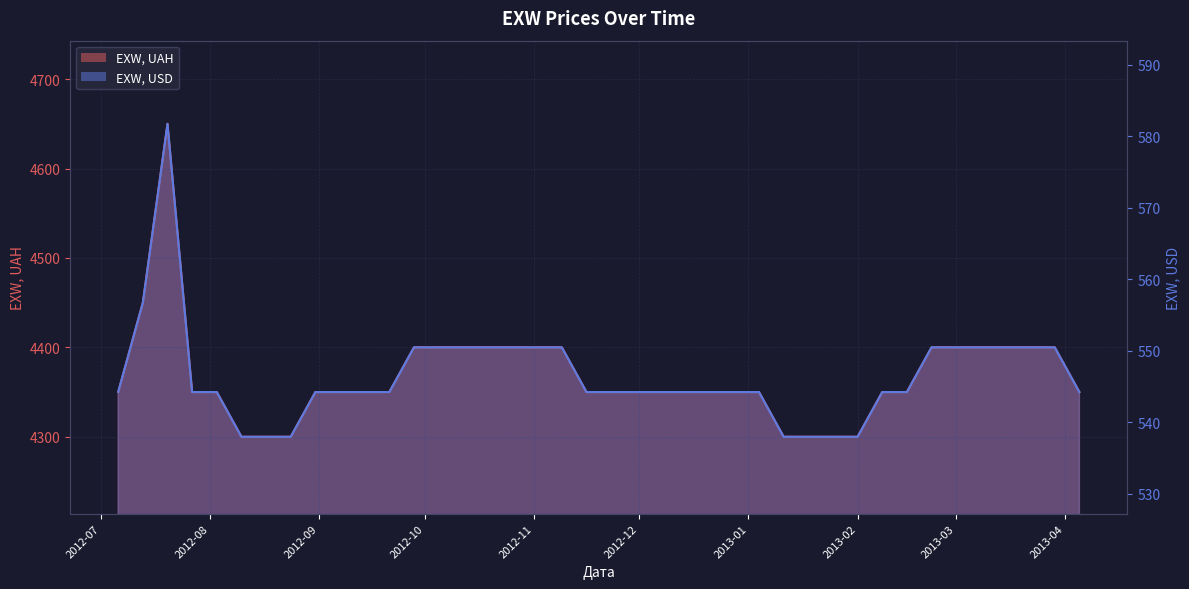

The EXW, USD series shows 271.1 at 2012-11-30. True or false?

False